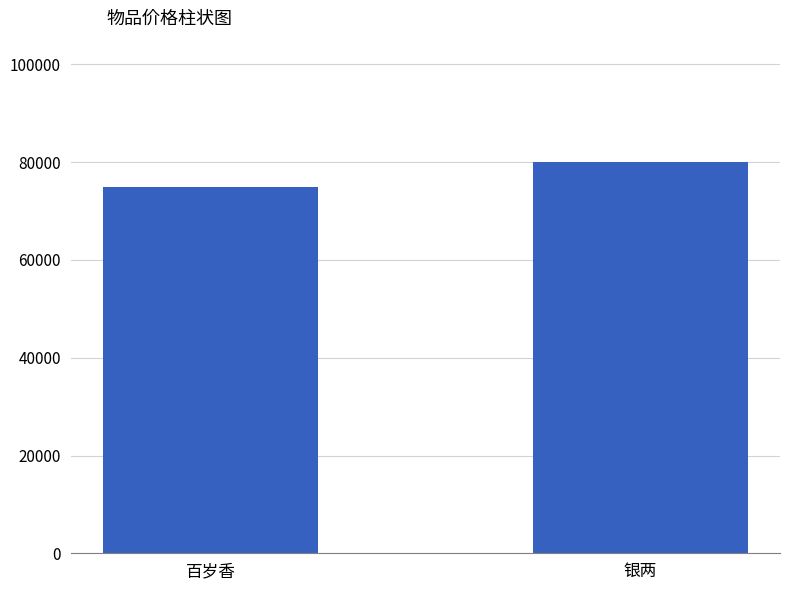

Count the number of data series in this chart.

1